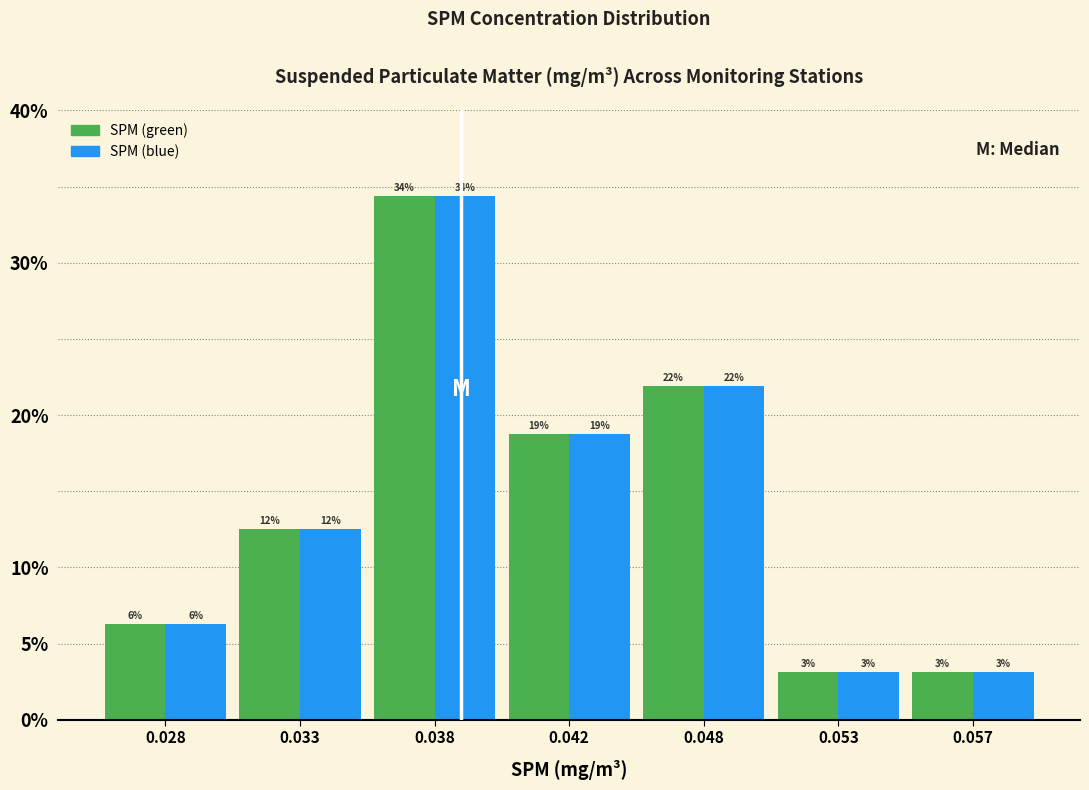

How many bars are there in total?

14